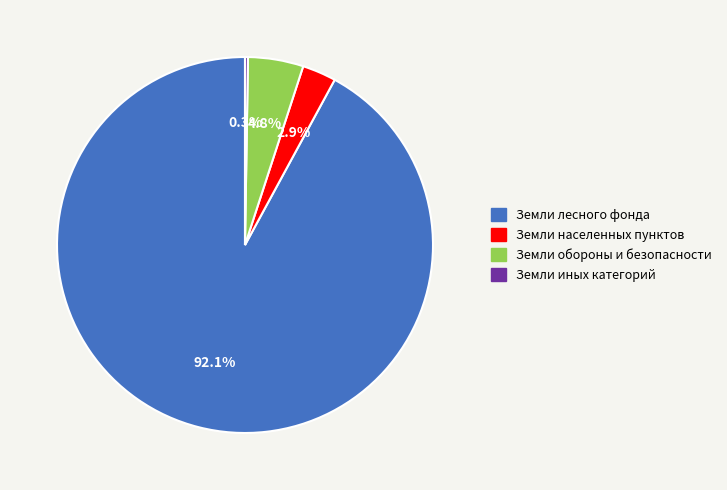

Between Земли обороны и безопасности and Земли населенных пунктов, which is larger?

Земли обороны и безопасности